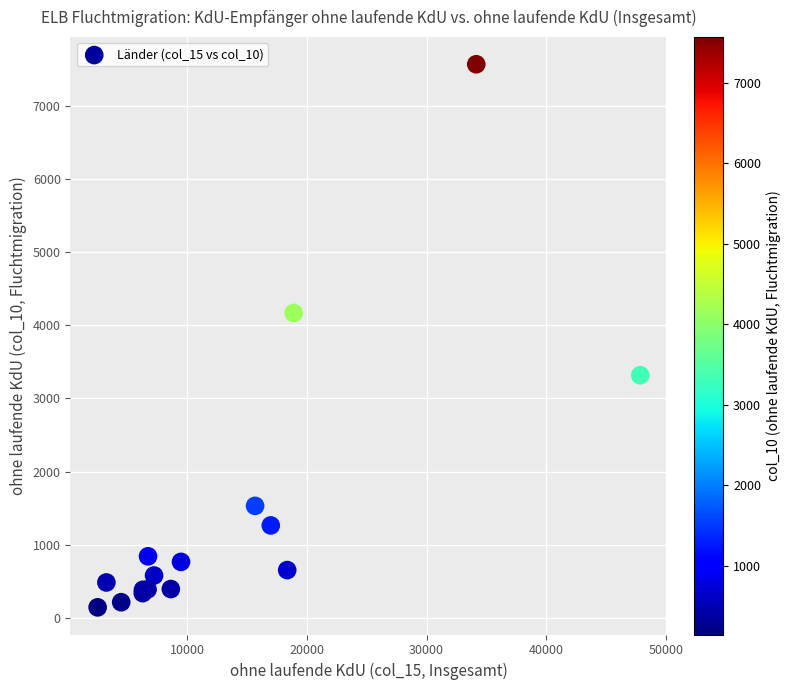

What Y value in the scatter plot is closest to 3856?

4168